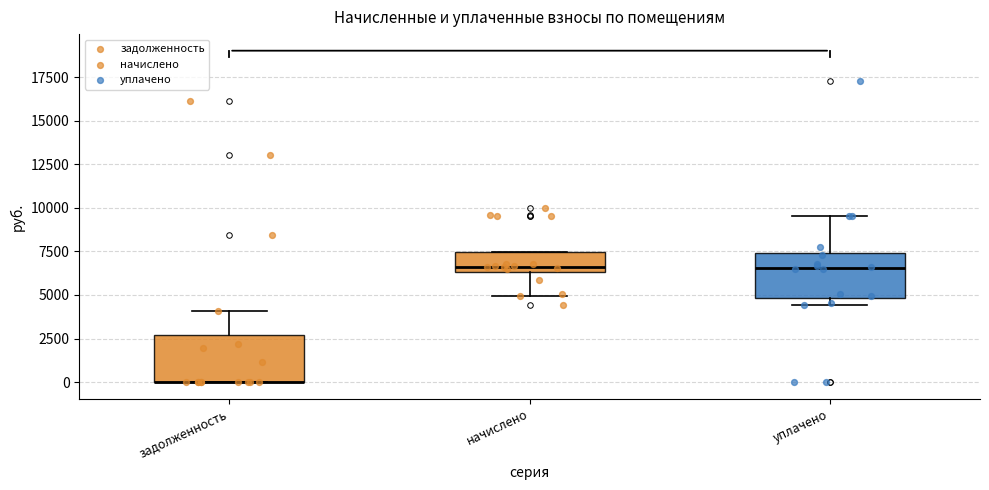

Where is the lower edge of the box for начислено on the y-axis? The values are not printed on the chart, so give them approximately, as read against the axis.

6500